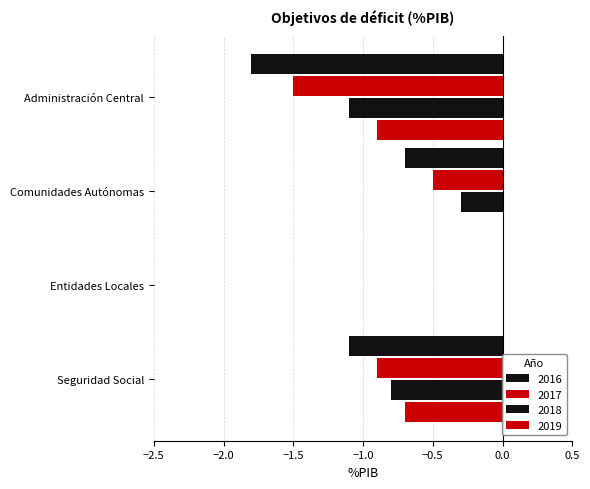

Reading left to right, list all the values displayed in this chart.

2016: -1.8	-0.7	0.0	-1.1
2017: -1.5	-0.5	0.0	-0.9
2018: -1.1	-0.3	0.0	-0.8
2019: -0.9	0.0	0.0	-0.7